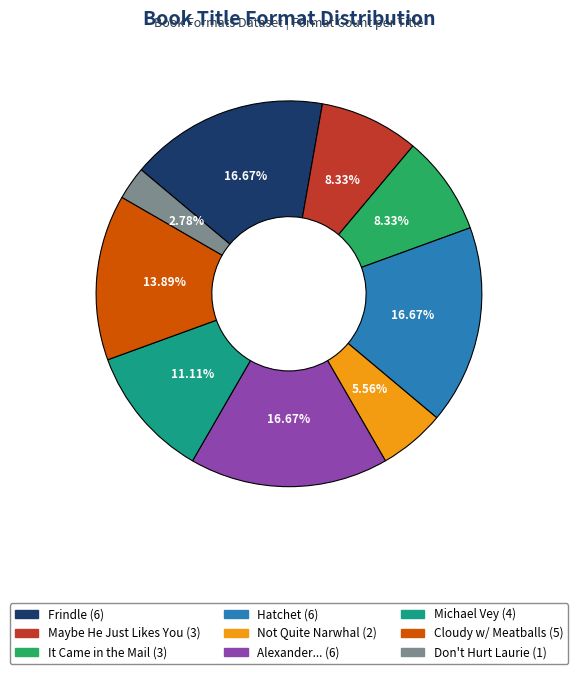

Count the number of slices in the pie.

9